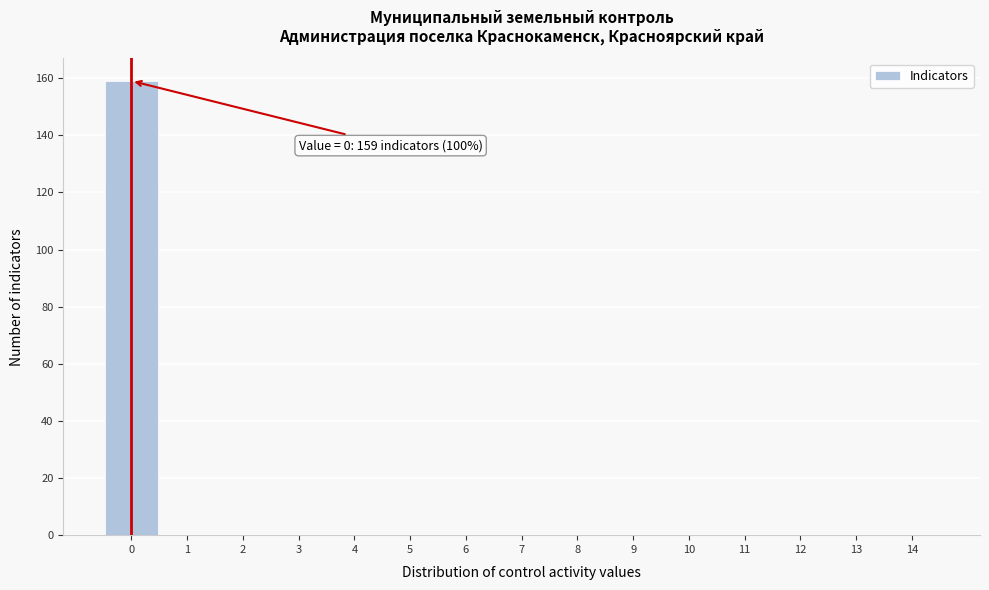

Over which range of the x-axis is the bar tallest?

-0.5 to 0.5